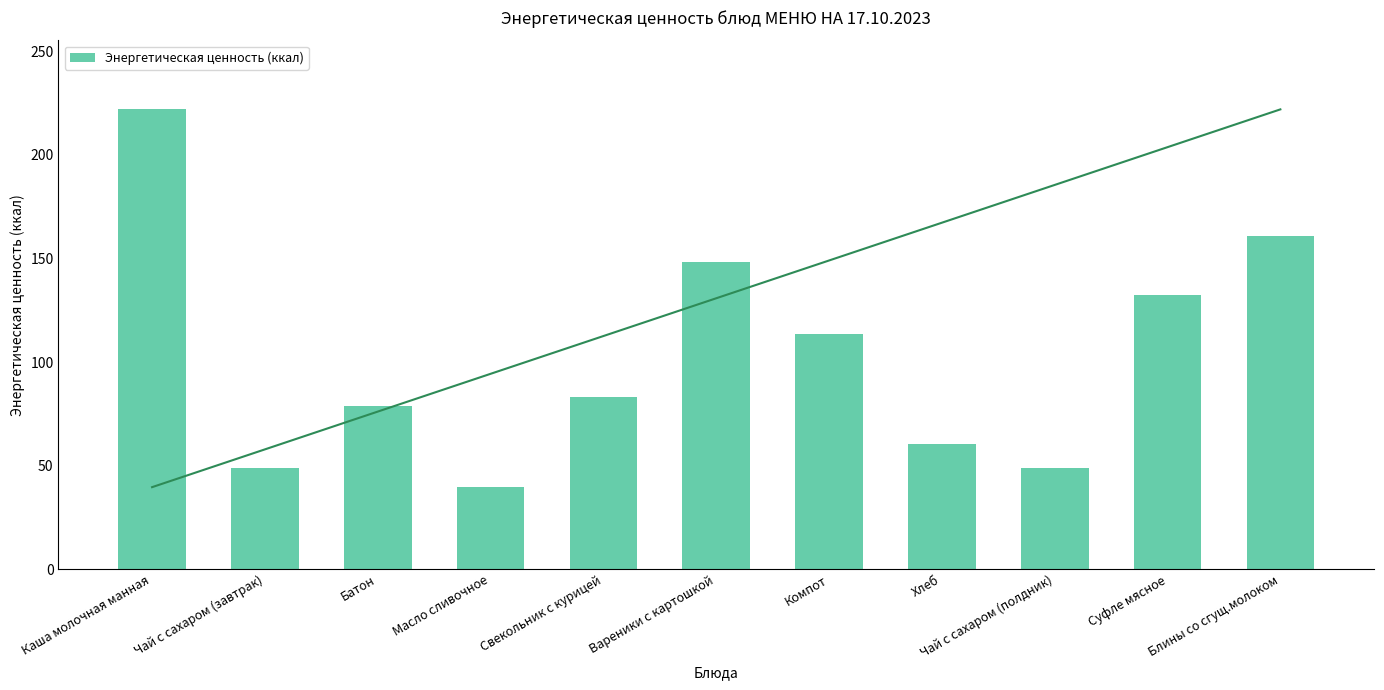

What is the value of the 4th bar from the left?

39.6